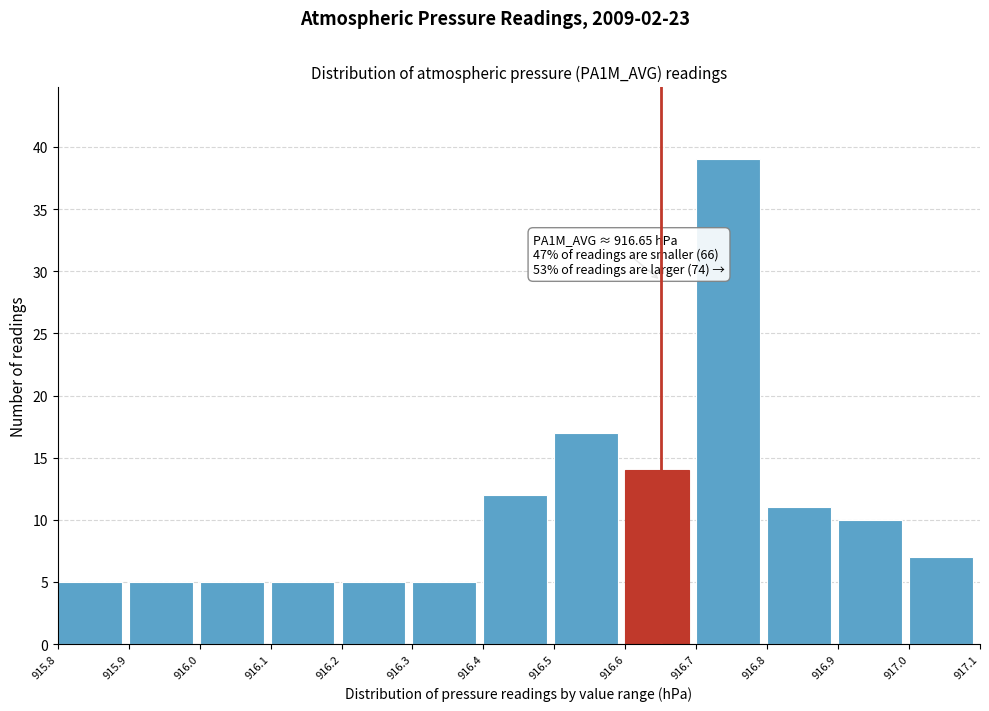

Which range on the x-axis has the tallest bar?

916.7 to 916.8